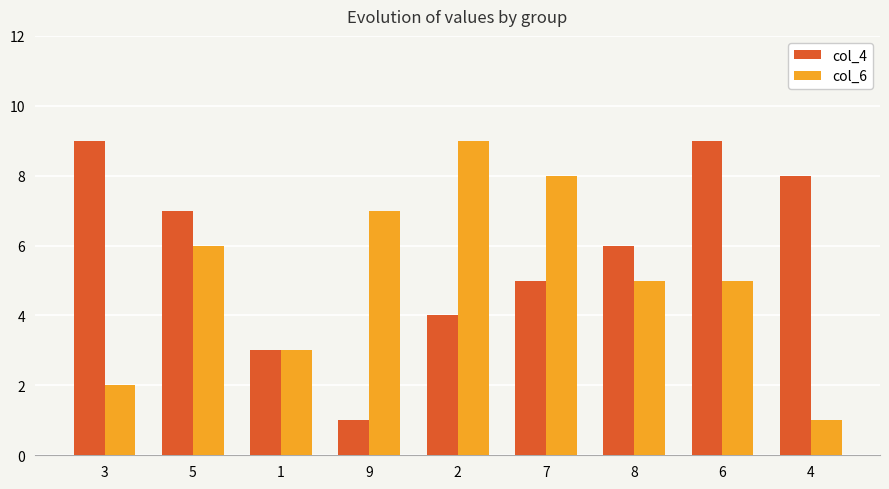

What is the spread (max minus min) of values at 8?

1